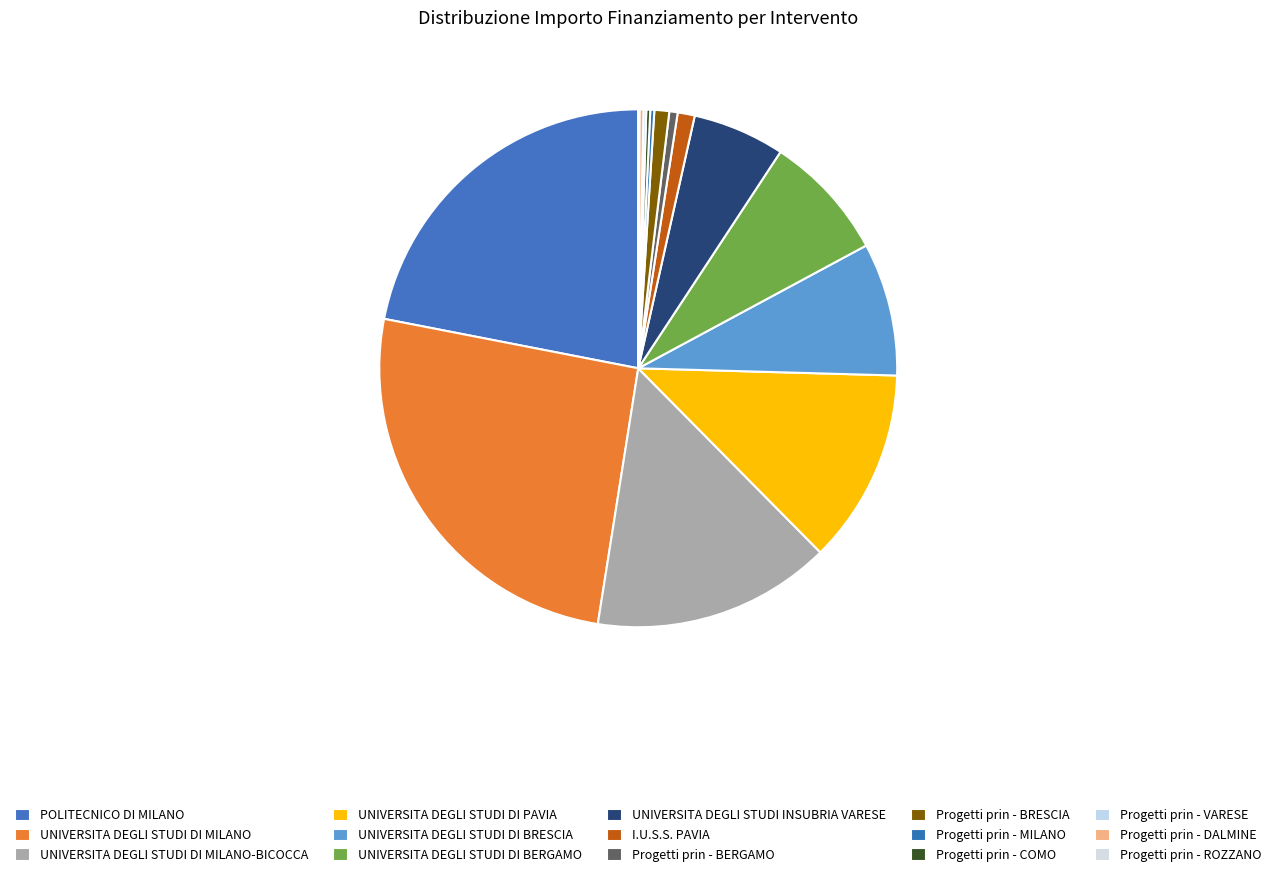

Does any single category account for the majority?

No